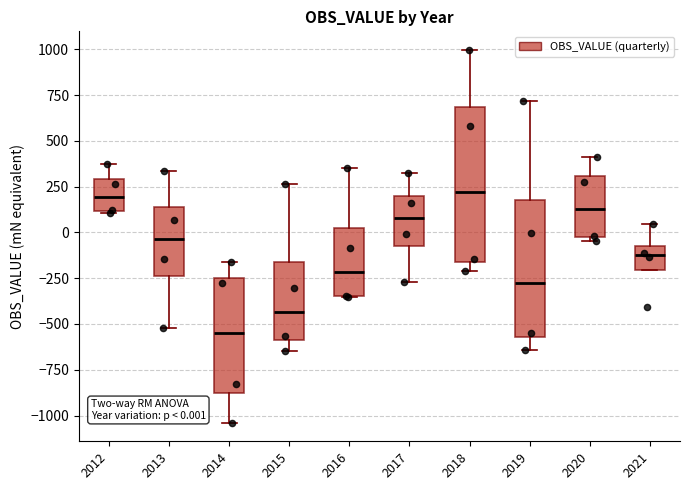

Which box's median line is the lowest?

2014